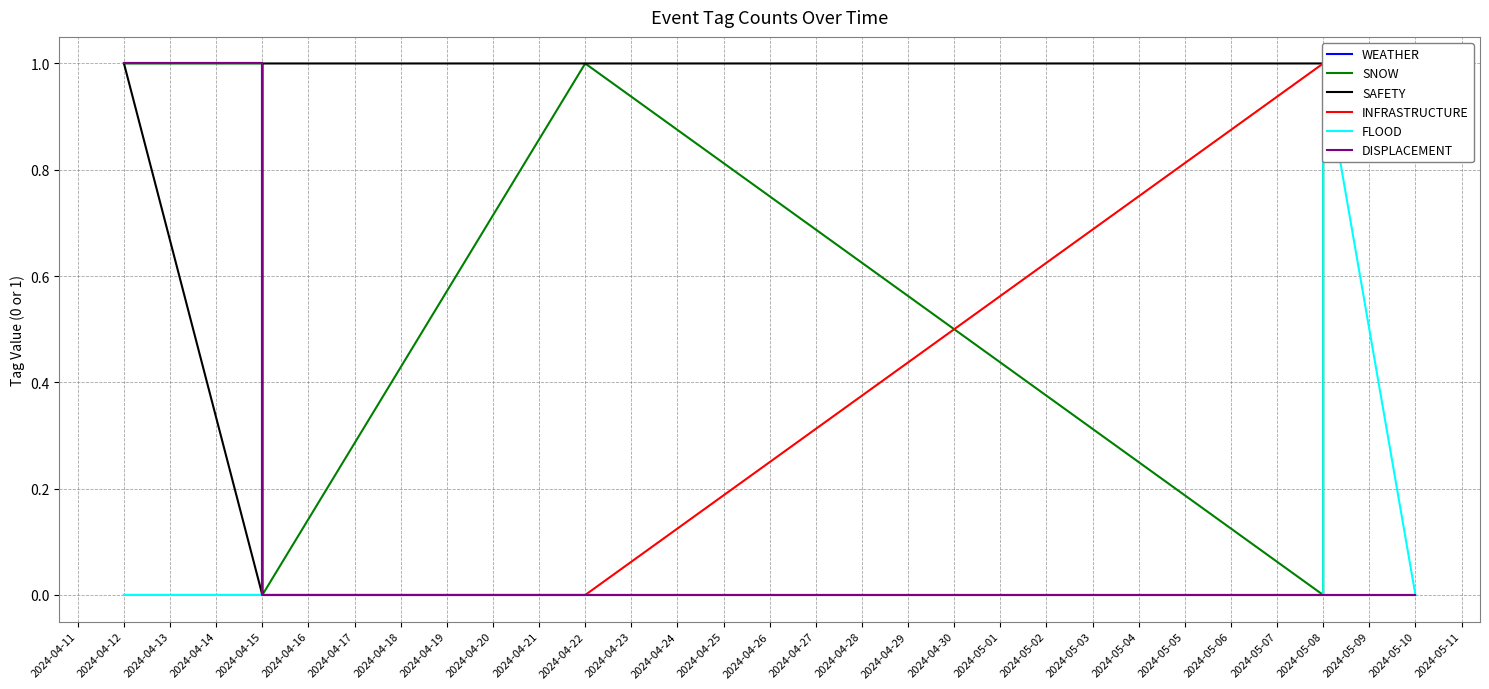

The value of WEATHER at 2024-04-15 is 1. True or false?

False